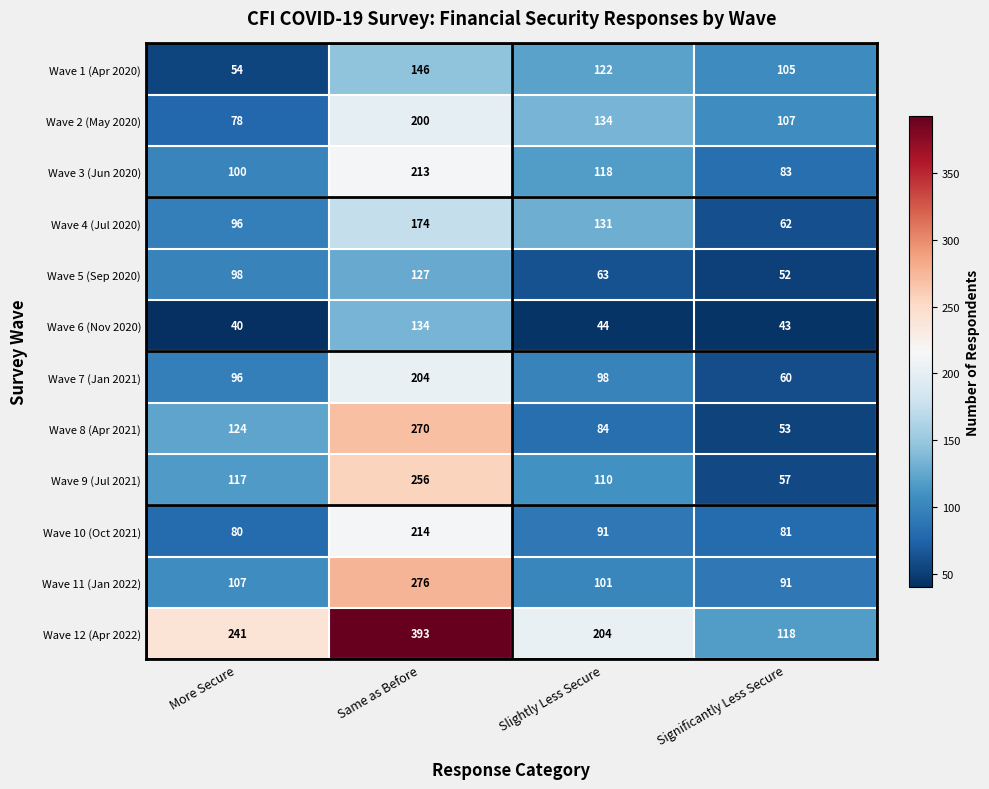

What value does the Wave 6 (Nov 2020) series have at Same as Before?

134